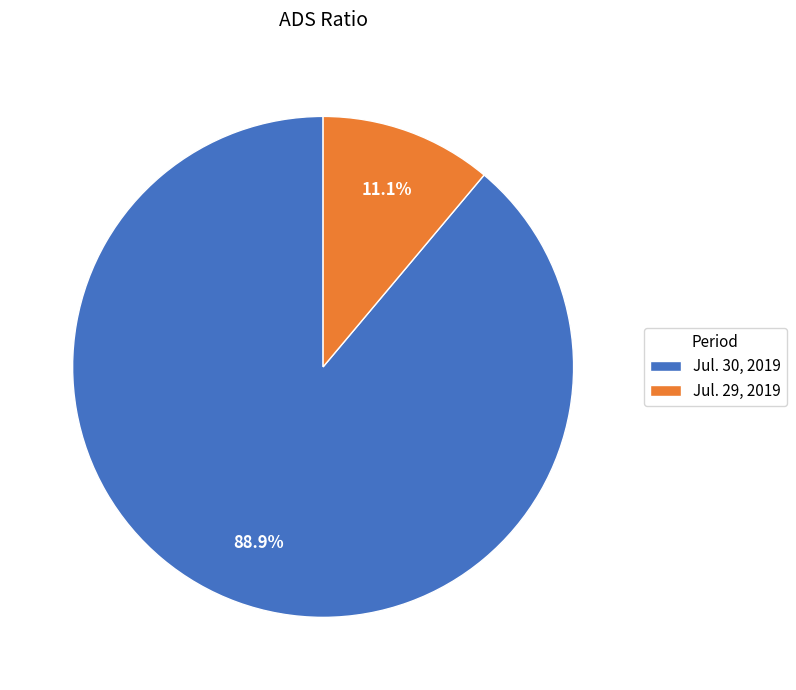

To the nearest percent, what is the average slice percentage?

50%